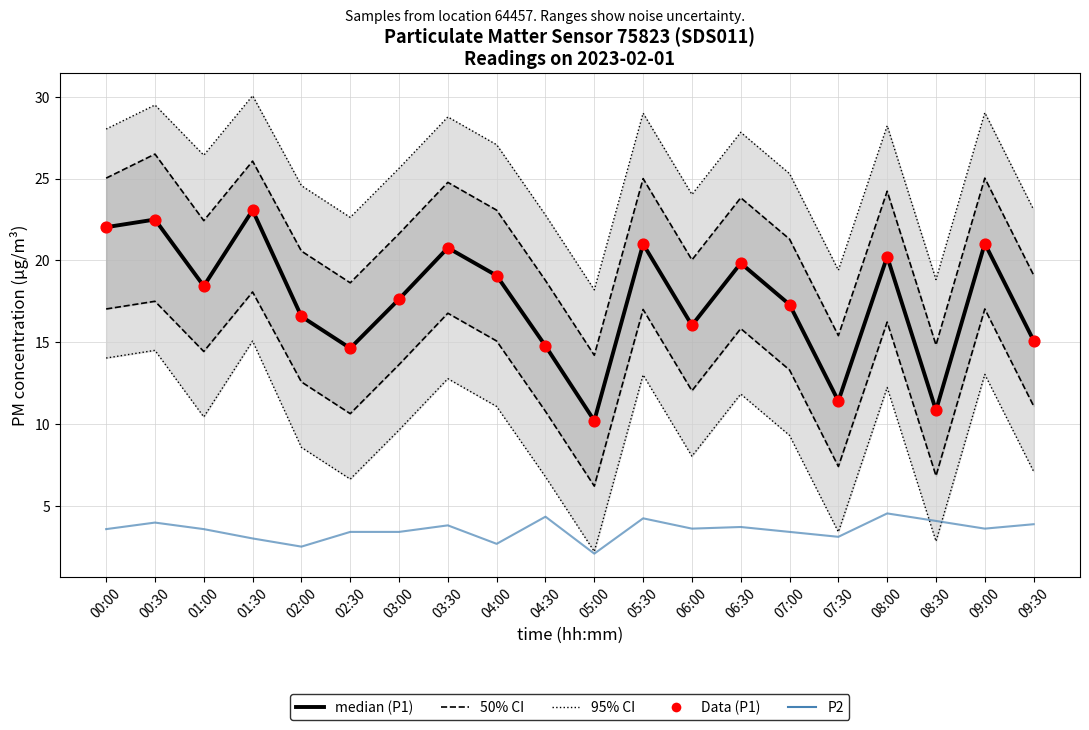

What is the total value across all series at 00:00?

47.6